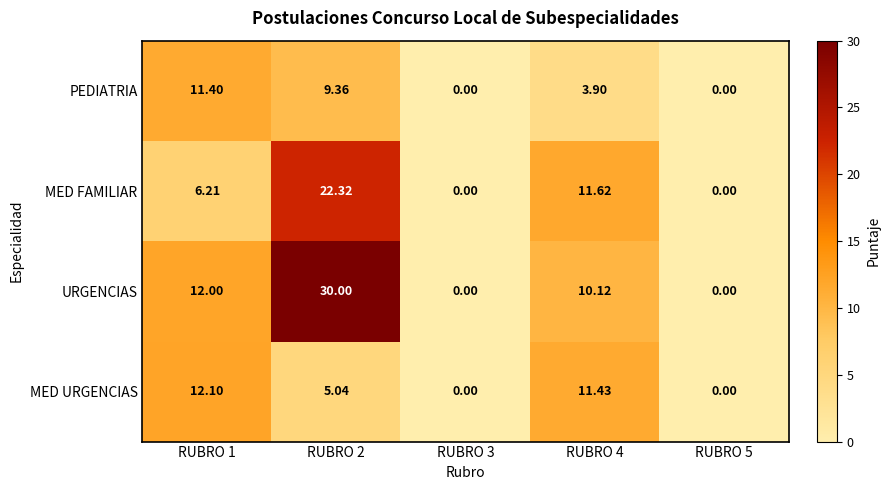

Which series has the largest total across all categories?

URGENCIAS